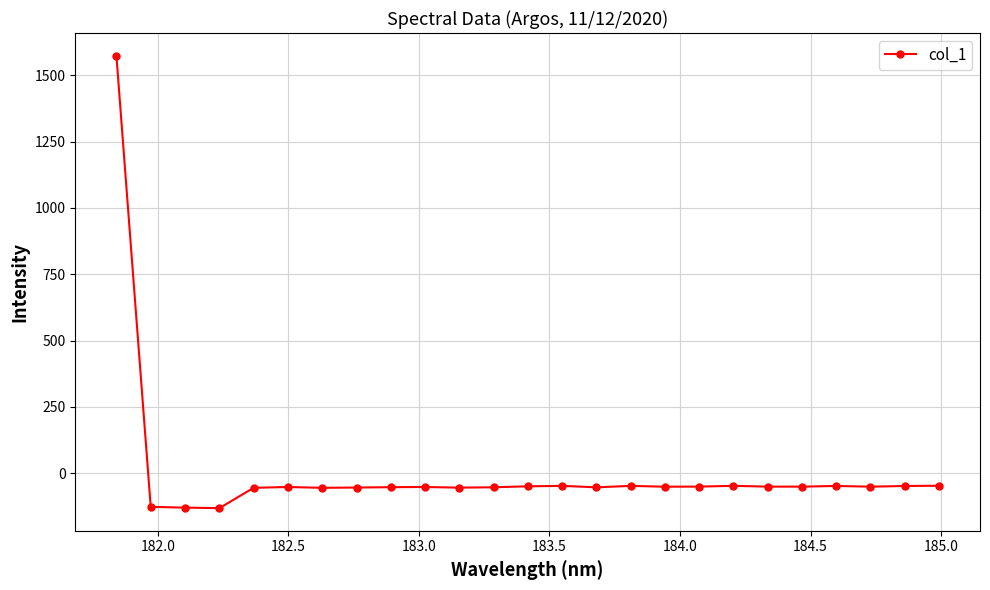

What is the value of the 11th point from the left?

-53.9